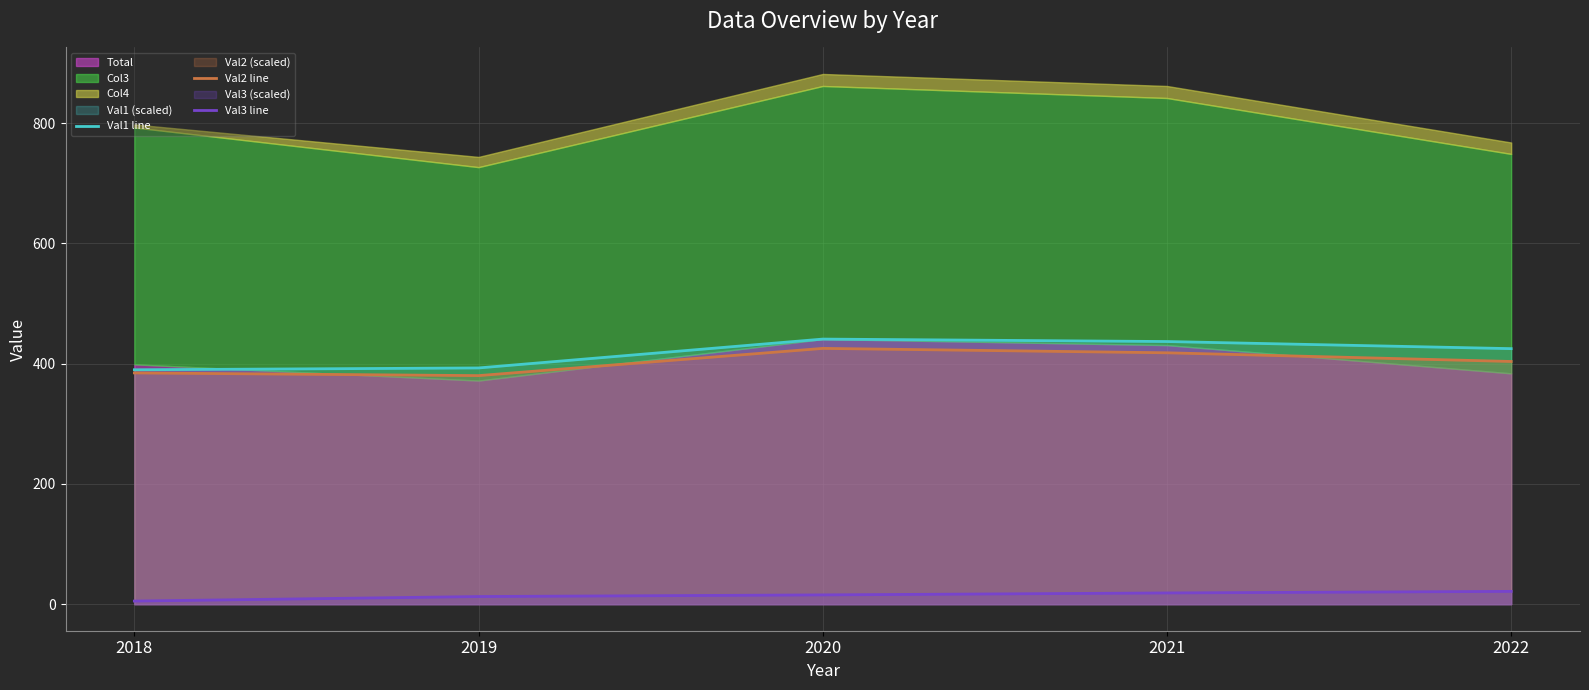

How many values in the Val2 line series exceed 403?

3